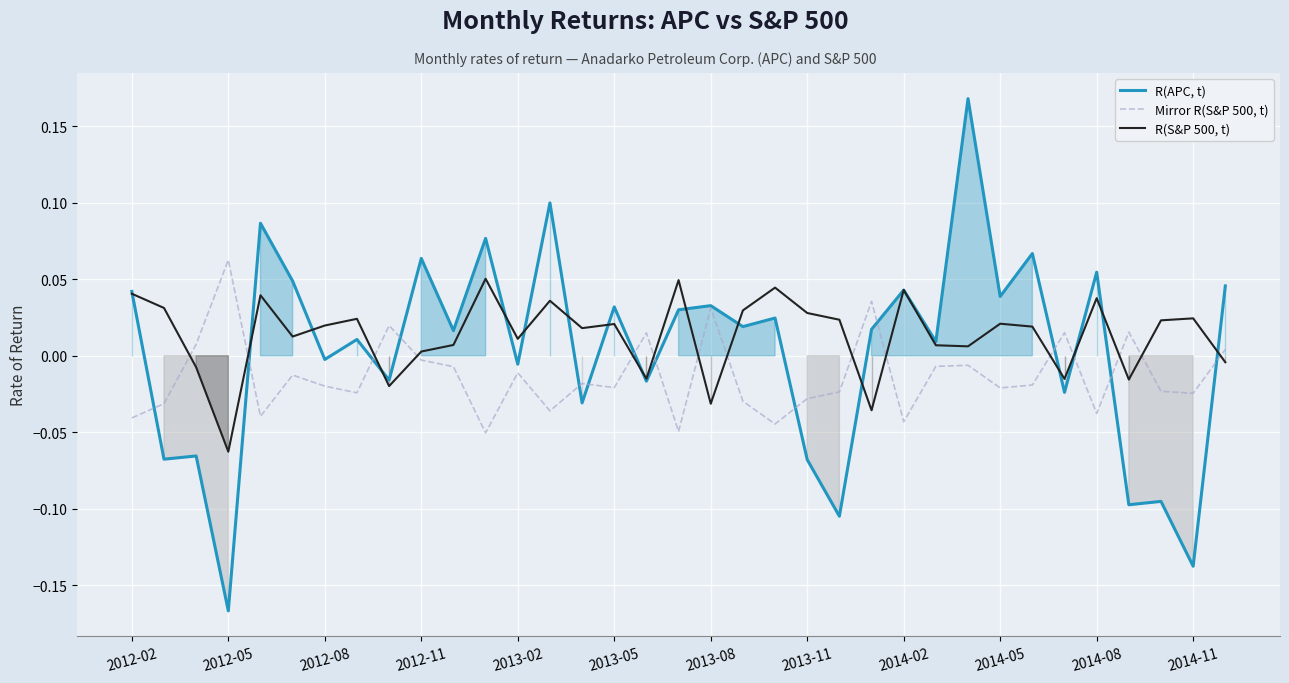

Between 22 and 25, which series saw the biggest shift?

R(APC, t)